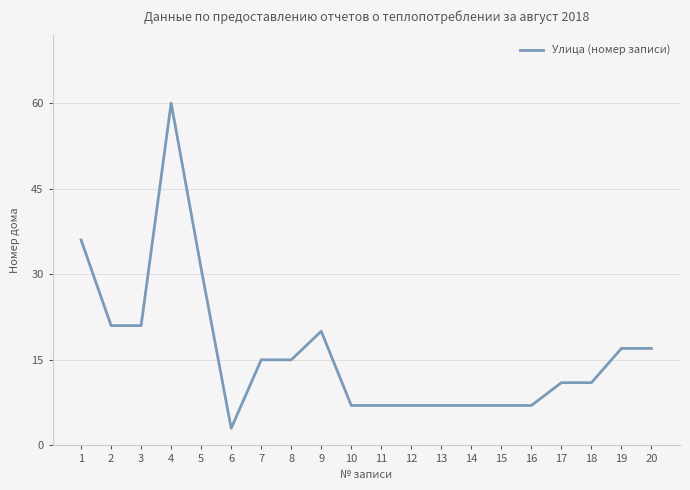

Reading right to left, transcribe all the data shown in this chart.

20=17	19=17	18=11	17=11	16=7	15=7	14=7	13=7	12=7	11=7	10=7	9=20	8=15	7=15	6=3	5=31	4=60	3=21	2=21	1=36